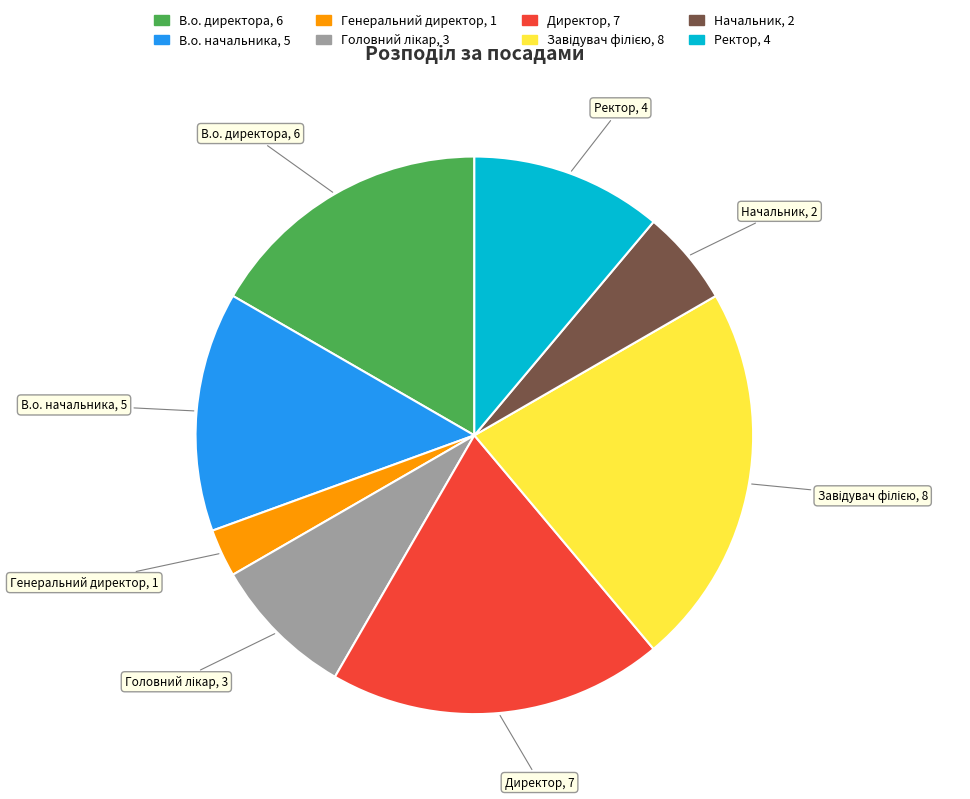

Does Начальник represent more than half of the total?

No